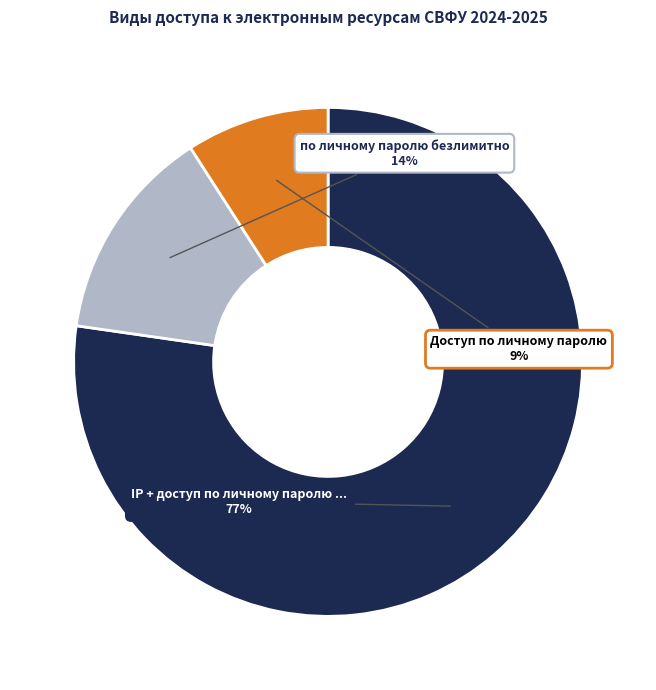

Does any single category account for the majority?

Yes